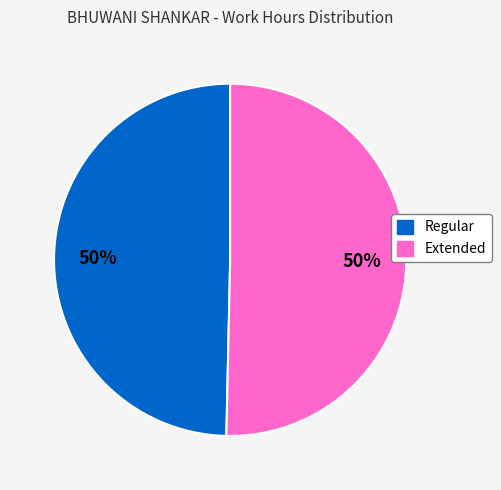

To the nearest percent, what is the average slice percentage?

50%